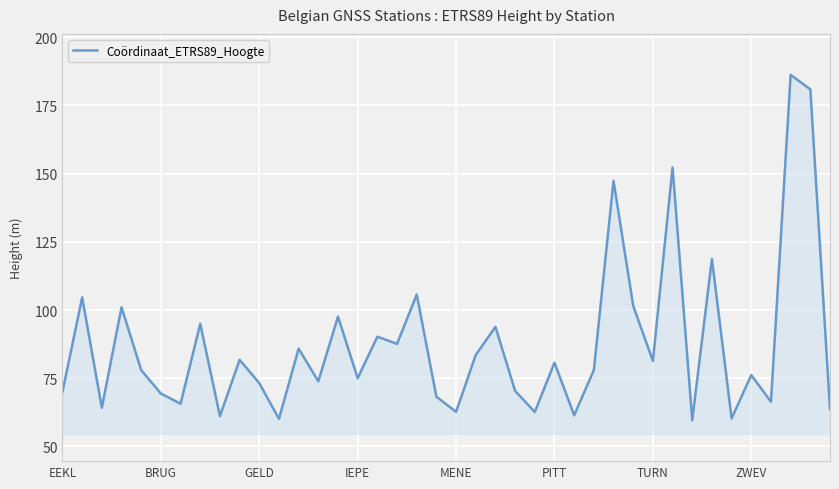

What is the greatest value displayed?

186.2